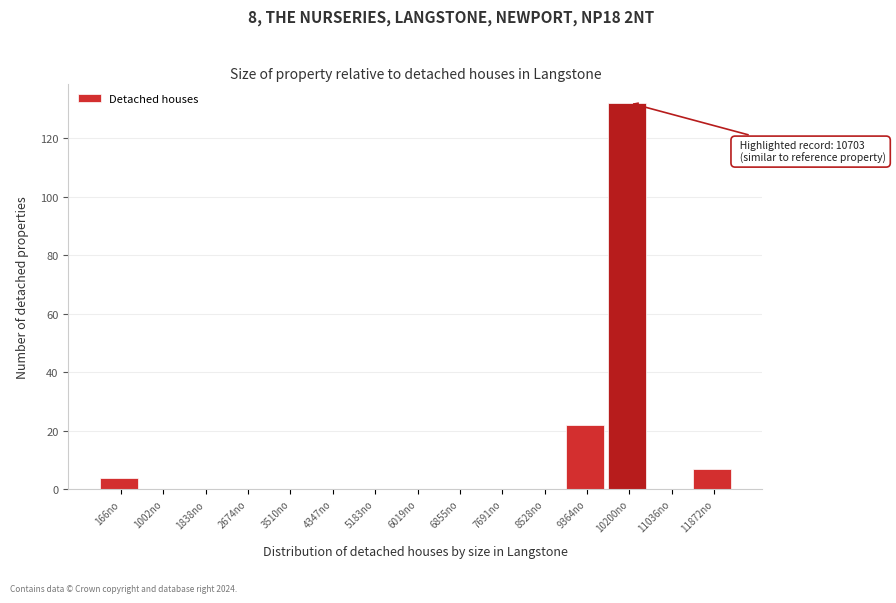

Reading right to left, extract all data points from this chart.

11872no=7	11036no=0	10200no=132	9364no=22	8528no=0	7691no=0	6855no=0	6019no=0	5183no=0	4347no=0	3510no=0	2674no=0	1838no=0	1002no=0	166no=4